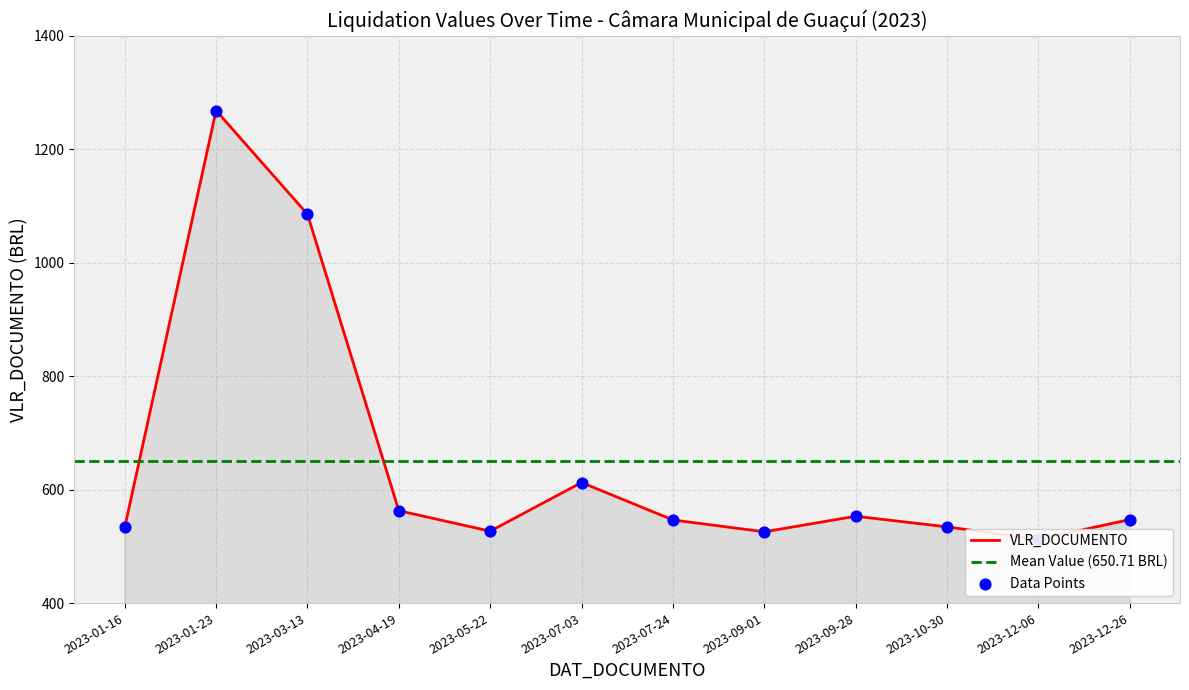

Approximately how many times larger is the value at 2023-09-01 compared to 2023-12-26?

1.0